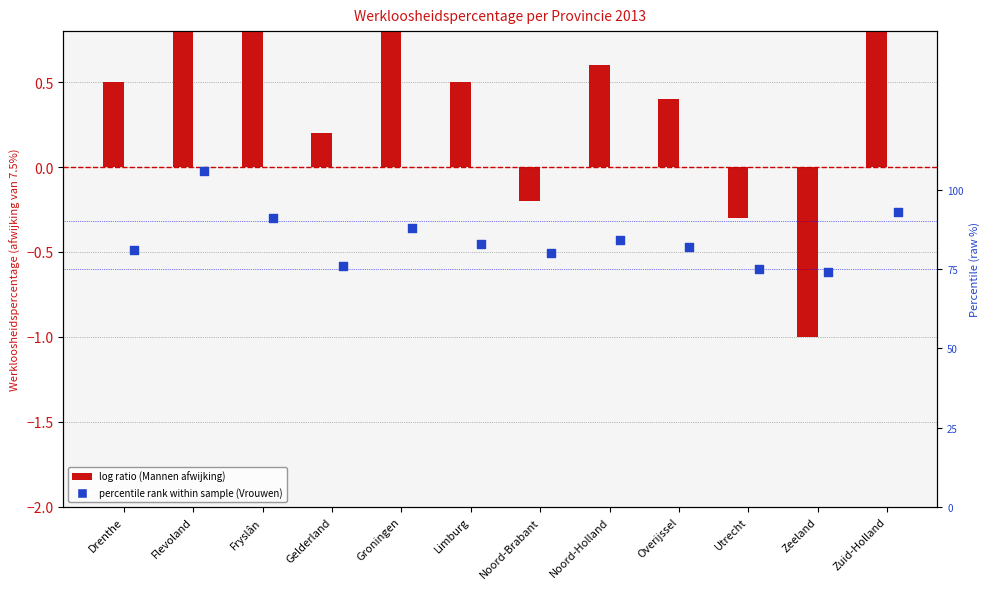

At which category is the sum across all series the highest?

Flevoland